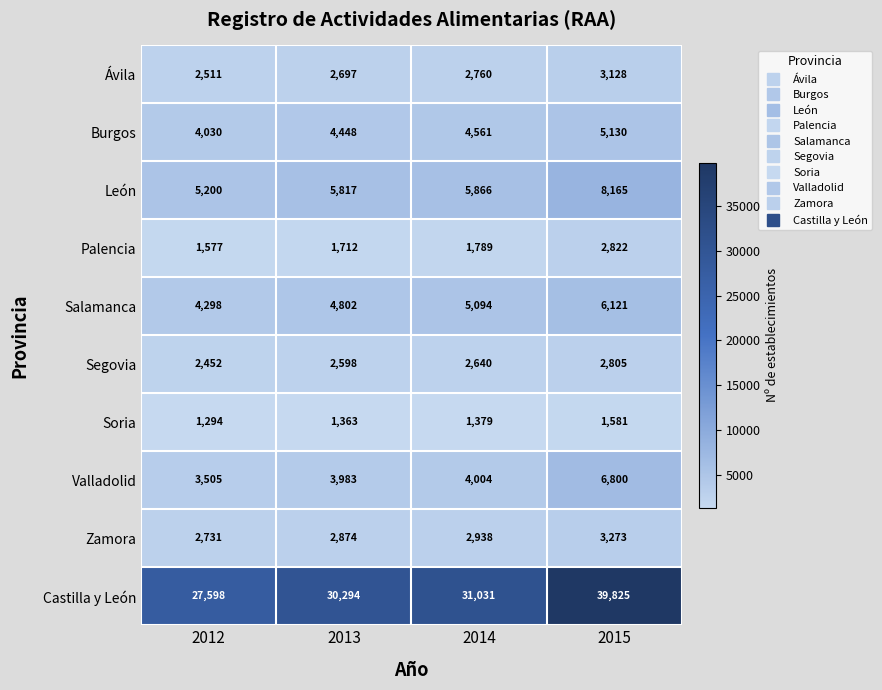

How many data points does each series have?

4